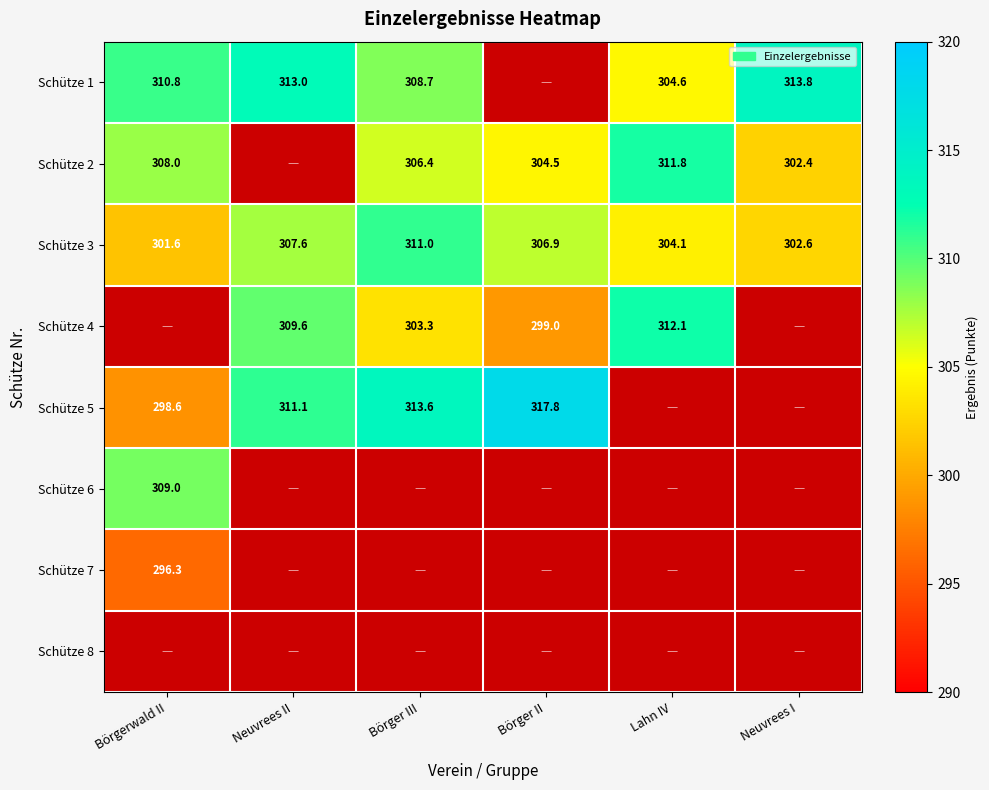

Is it true that Schütze 2 equals 302.4 at Neuvrees I?

True